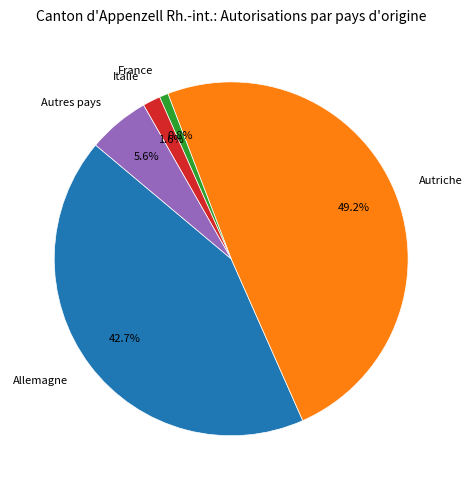

Which category has the biggest portion of the pie?

Autriche